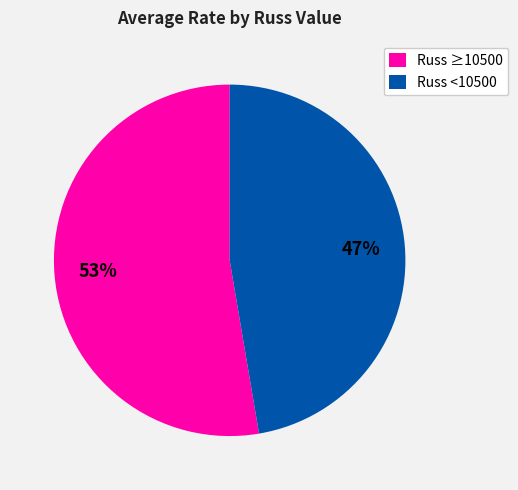

Is it true that Russ <10500 is 54% of the pie?

False